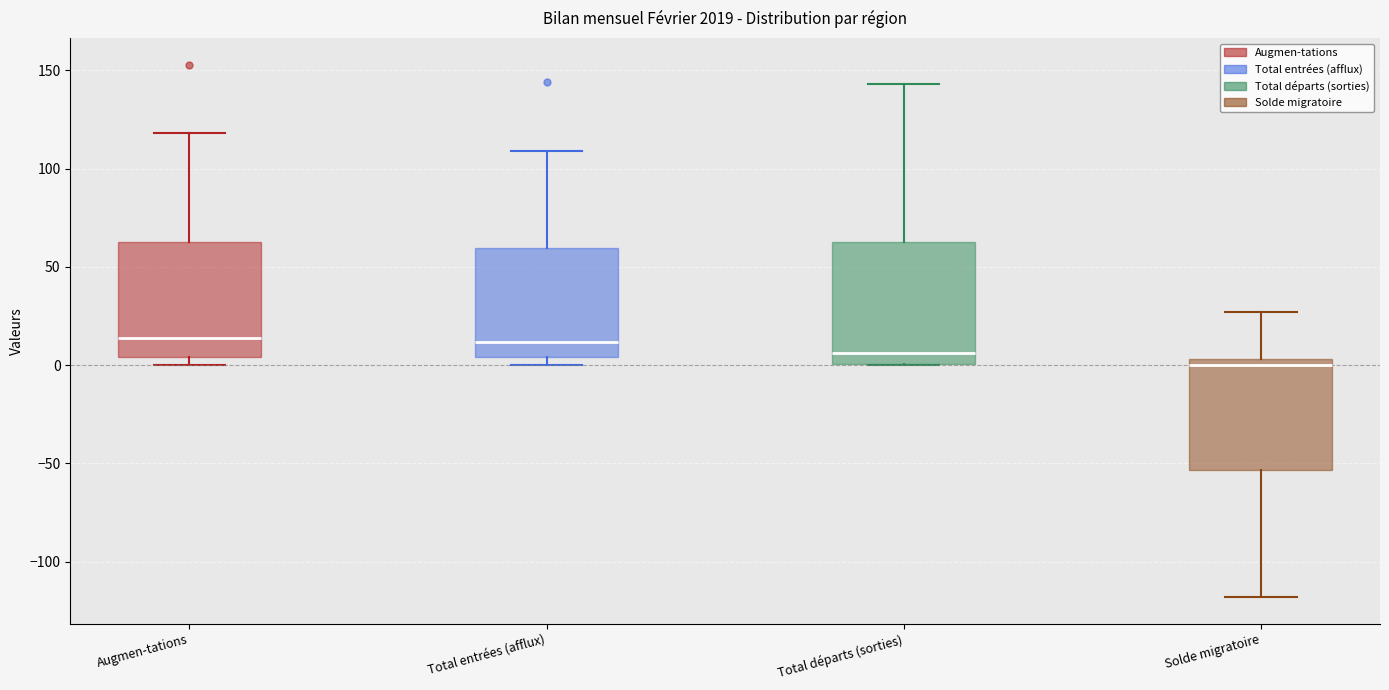

Reading left to right, transcribe this box plot: for each box, give where its median line is, the range the box spans, and where its two whiskers end, as read against the y-axis. The values are not printed on the chart, so give them approximately, as read against the axis.

Augmen-tations: median 15, box 5 to 65, whiskers 0 to 120
Total entrées (afflux): median 10, box 5 to 60, whiskers 0 to 110
Total départs (sorties): median 5, box 0 to 65, whiskers 0 to 145
Solde migratoire: median 0, box -55 to 5, whiskers -120 to 25